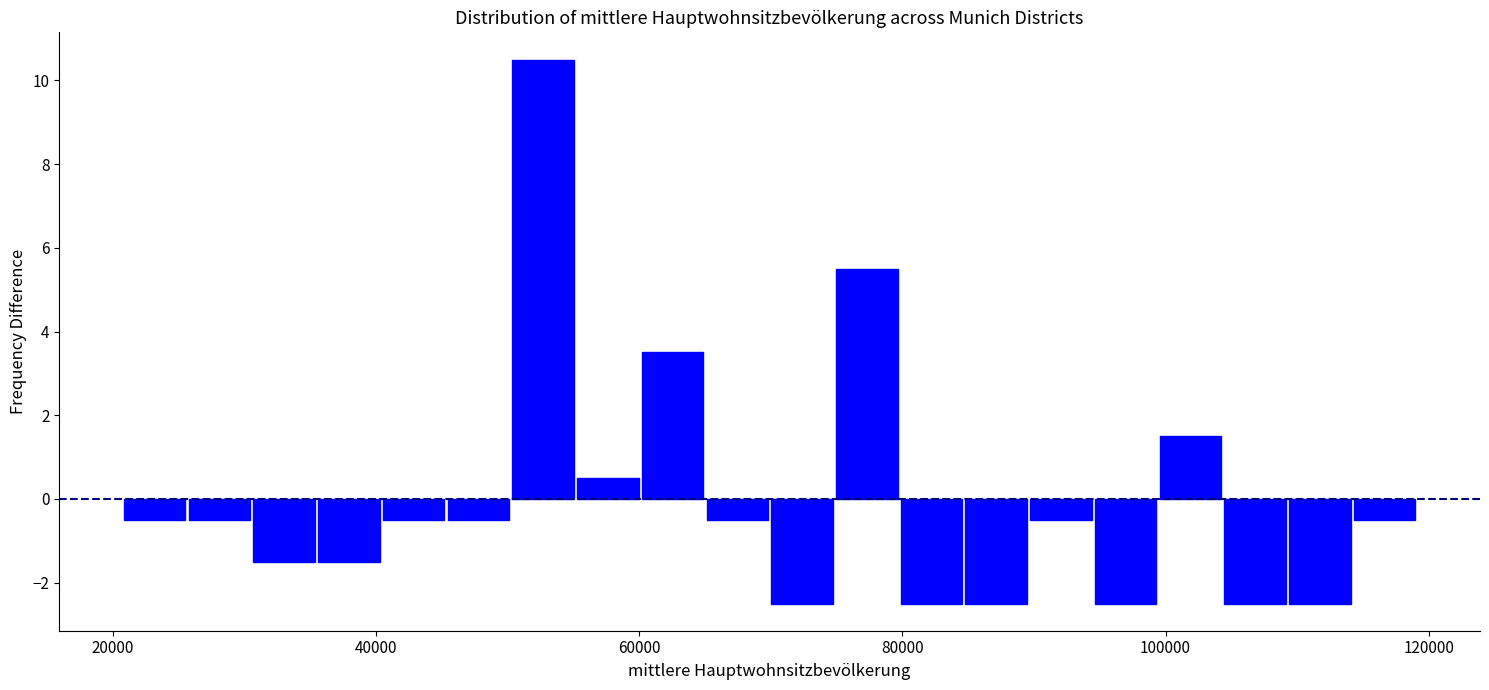

Around what value on the x-axis is the tallest bar? Give the approximate position of its centre, as read against the axis.

52000